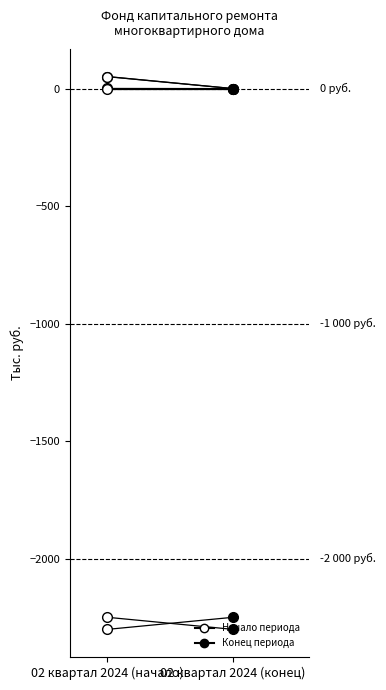

How many lines are shown in the chart?

6